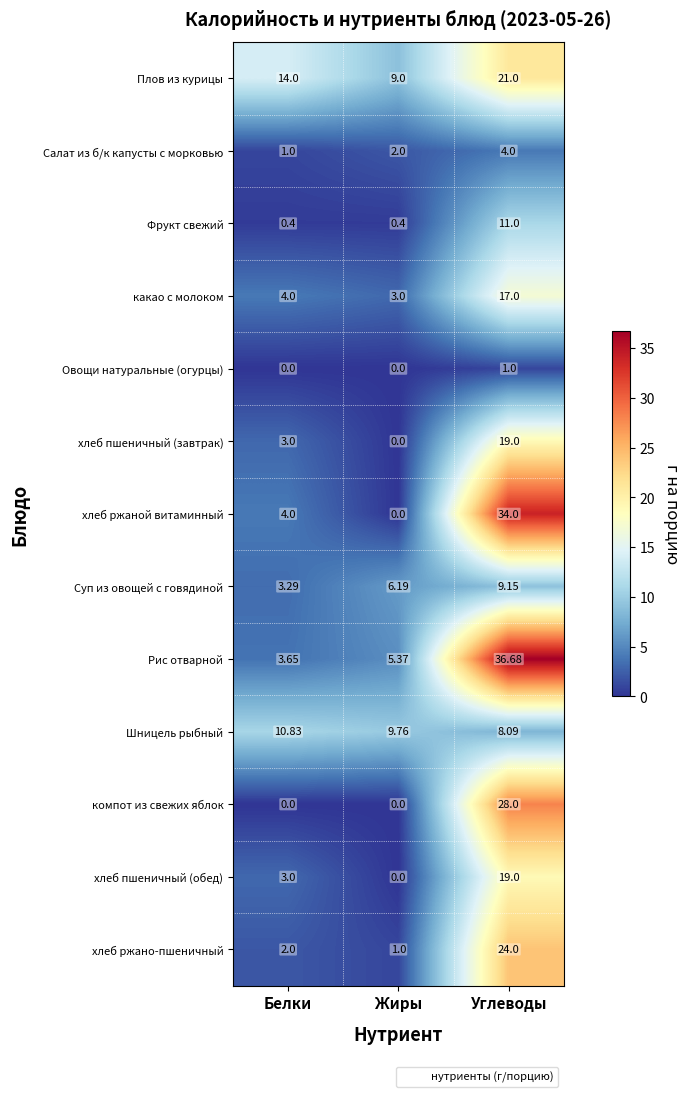

Where is Салат из б/к капусты с морковью nearest to the value 2?

Жиры